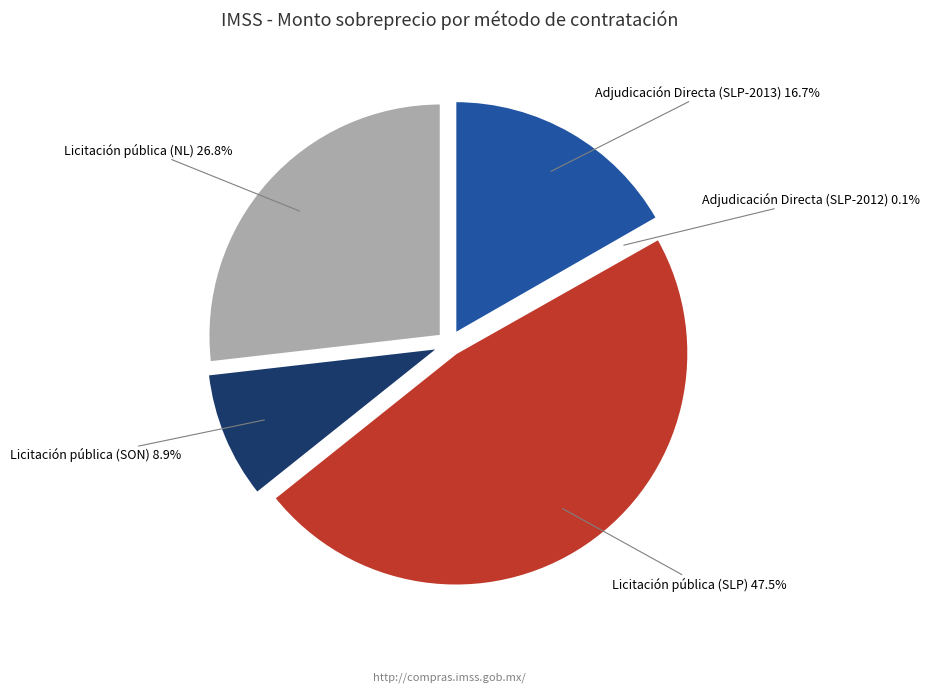

To the nearest percent, what is the combined percentage of Adjudicación Directa (SLP-2012) and Licitación pública (SLP)?

48%